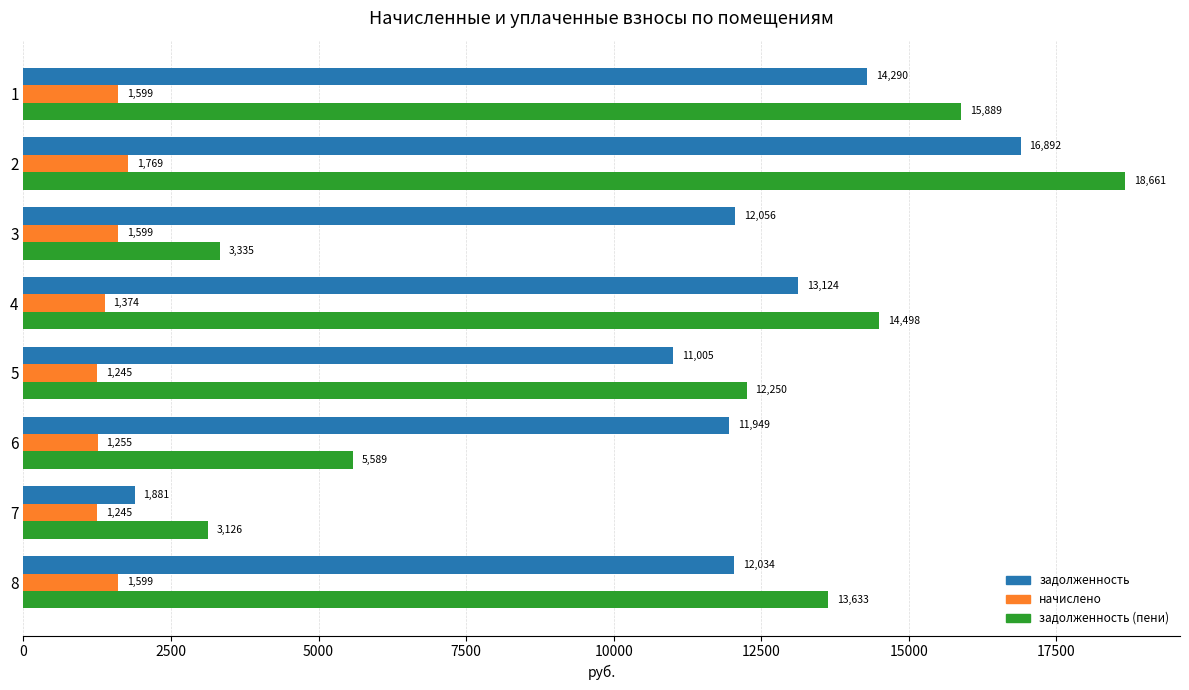

Where is задолженность (пени) nearest to the value 10893?

5